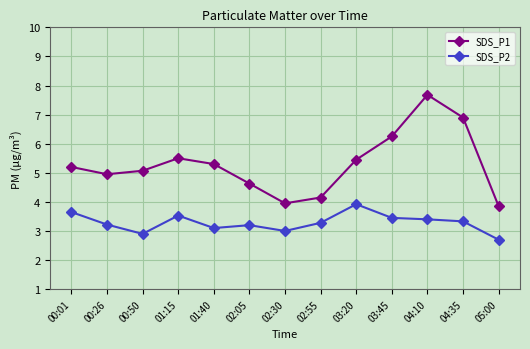

At which category does SDS_P2 reach its first local valley?

00:50